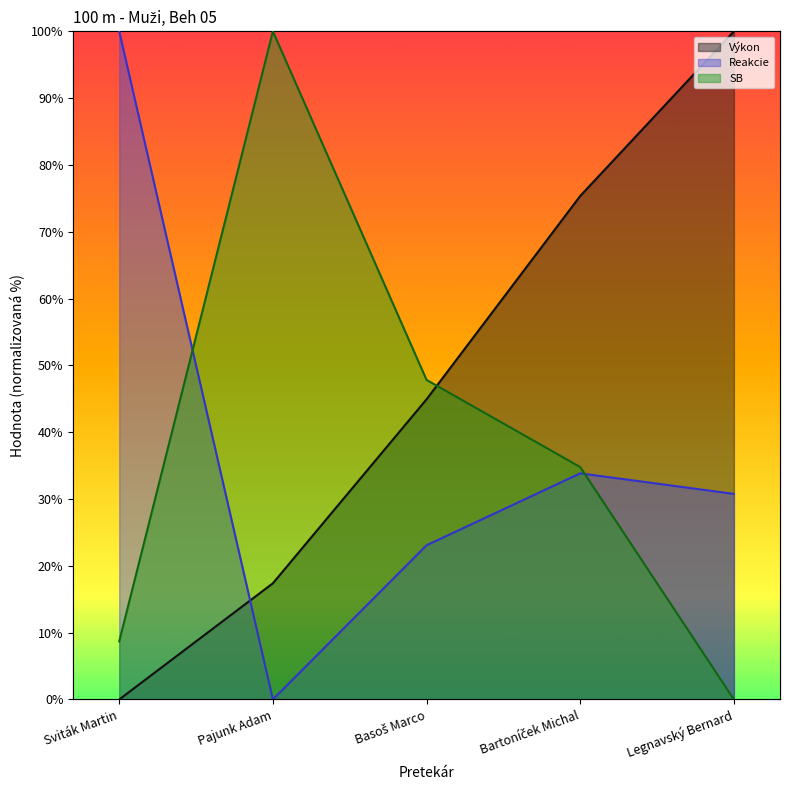

How many values in Výkon are above zero?

4